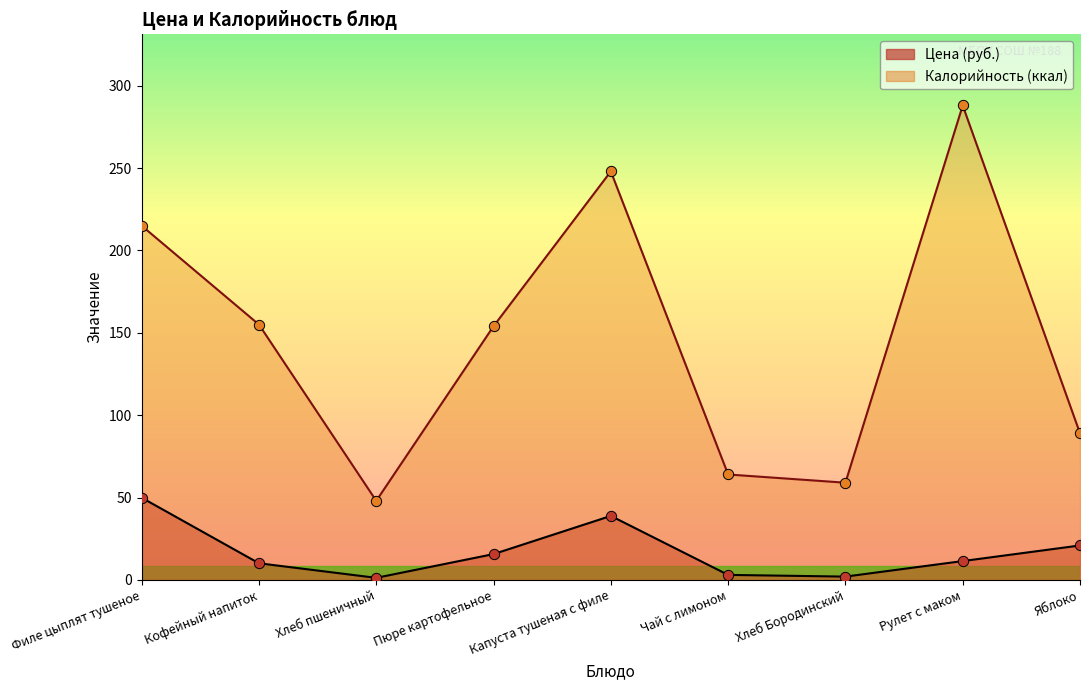

Which series reaches the minimum Y coordinate?

Цена